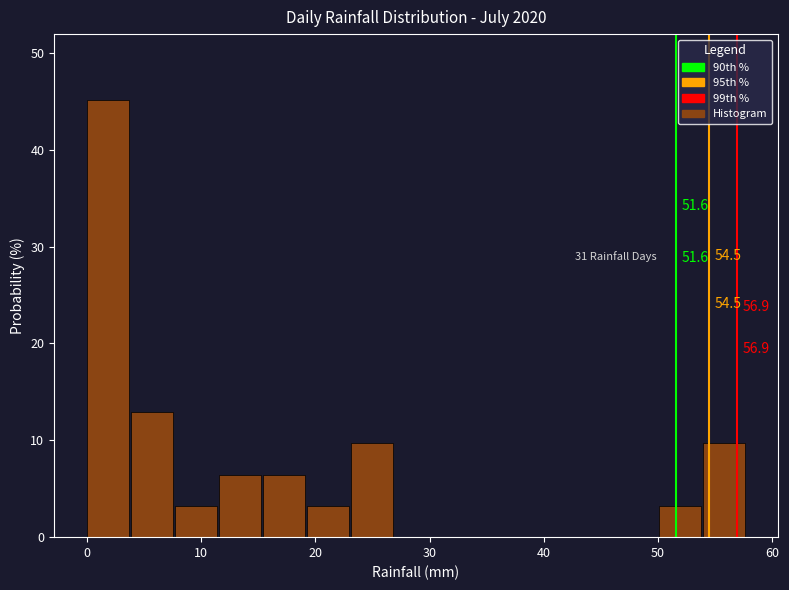

Read against the x-axis, roughly where is the centre of the tallest bar?

2